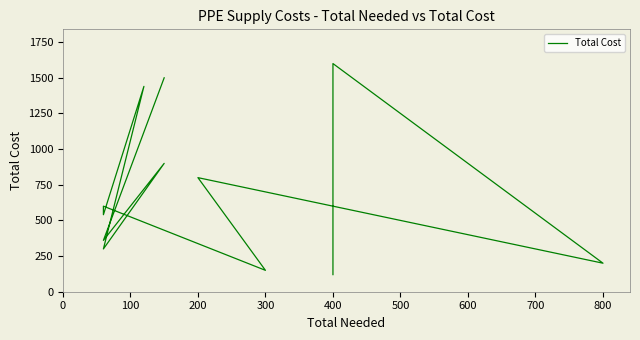

How many interior local peaks (higher than both neighbors) does the data have?

5